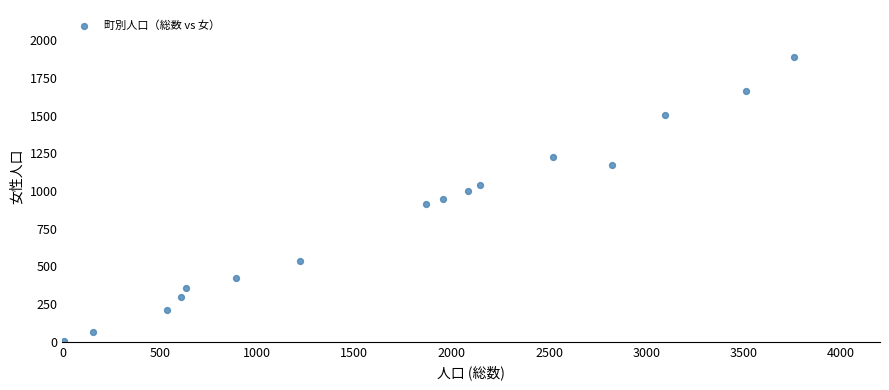

What is the range of X values (max minus min)?

3752